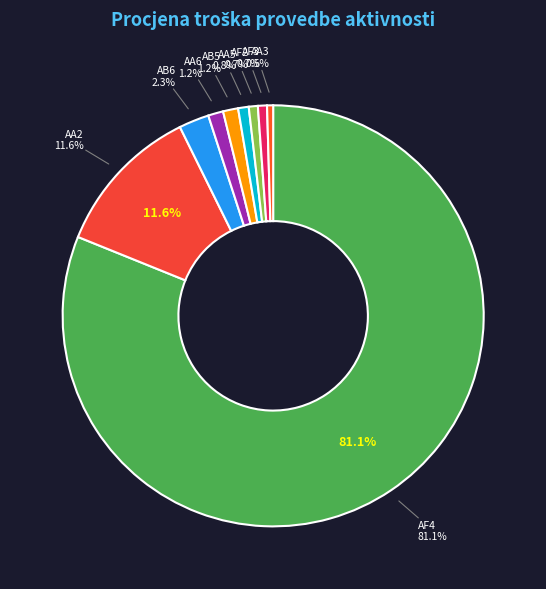

Is the sum of AA3 and AA5 greater than half?

No